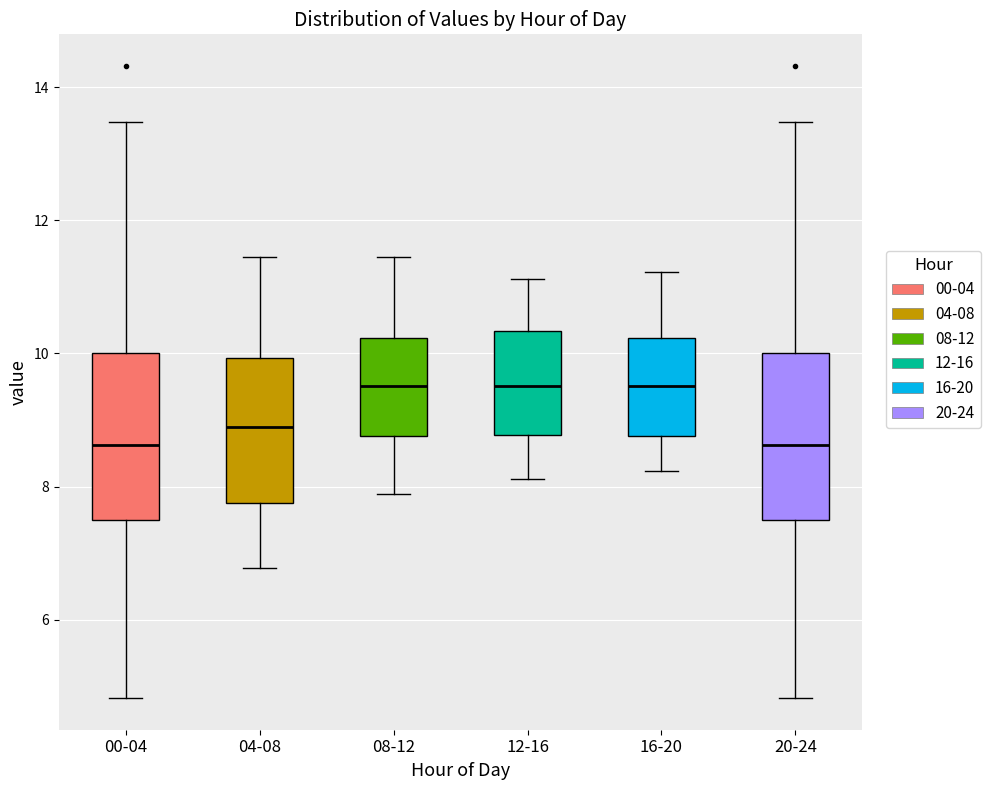

Reading left to right, read every box against the y-axis: the position of its median line, the range the box covers, and the ends of its whiskers. The values are not printed on the chart, so give them approximately, as read against the axis.

00-04: median 8.6, box 7.4 to 10.0, whiskers 4.8 to 13.4
04-08: median 8.8, box 7.8 to 10.0, whiskers 6.8 to 11.4
08-12: median 9.6, box 8.8 to 10.2, whiskers 7.8 to 11.4
12-16: median 9.6, box 8.8 to 10.4, whiskers 8.2 to 11.2
16-20: median 9.6, box 8.8 to 10.2, whiskers 8.2 to 11.2
20-24: median 8.6, box 7.4 to 10.0, whiskers 4.8 to 13.4